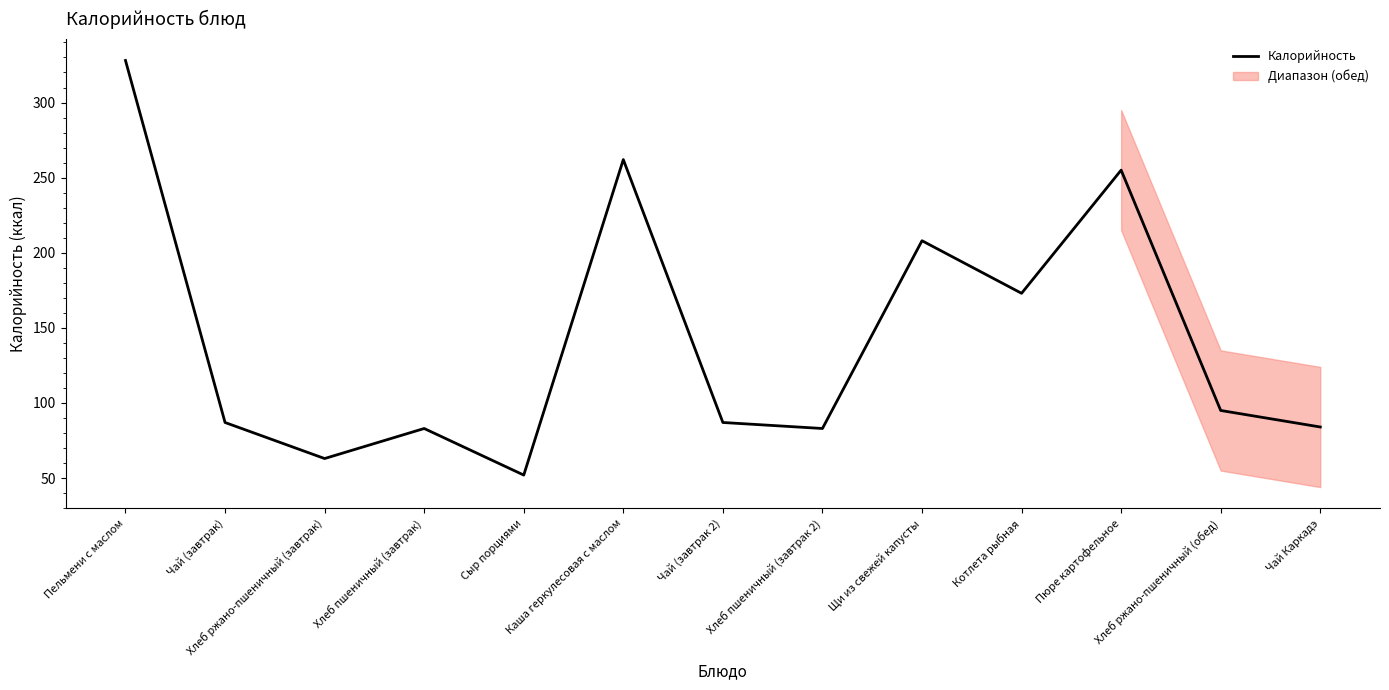

Which category has the highest value across all series?

Пельмени с маслом